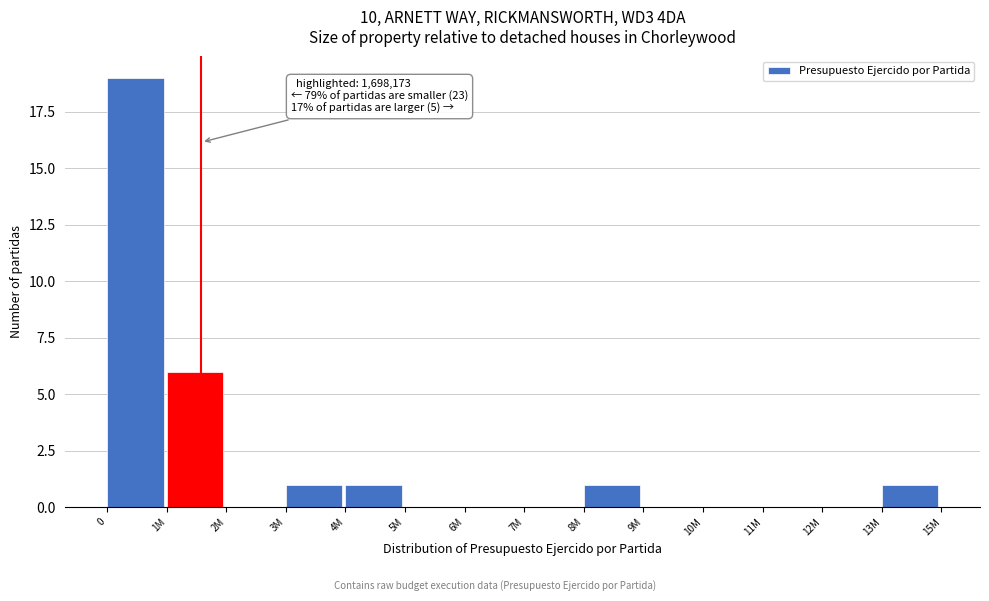

Reading left to right, transcribe all the data shown in this chart.

0=19	1M=6	2M=0	3M=1	4M=1	5M=0	6M=0	7M=0	8M=1	9M=0	10M=0	11M=0	12M=0	13M=1